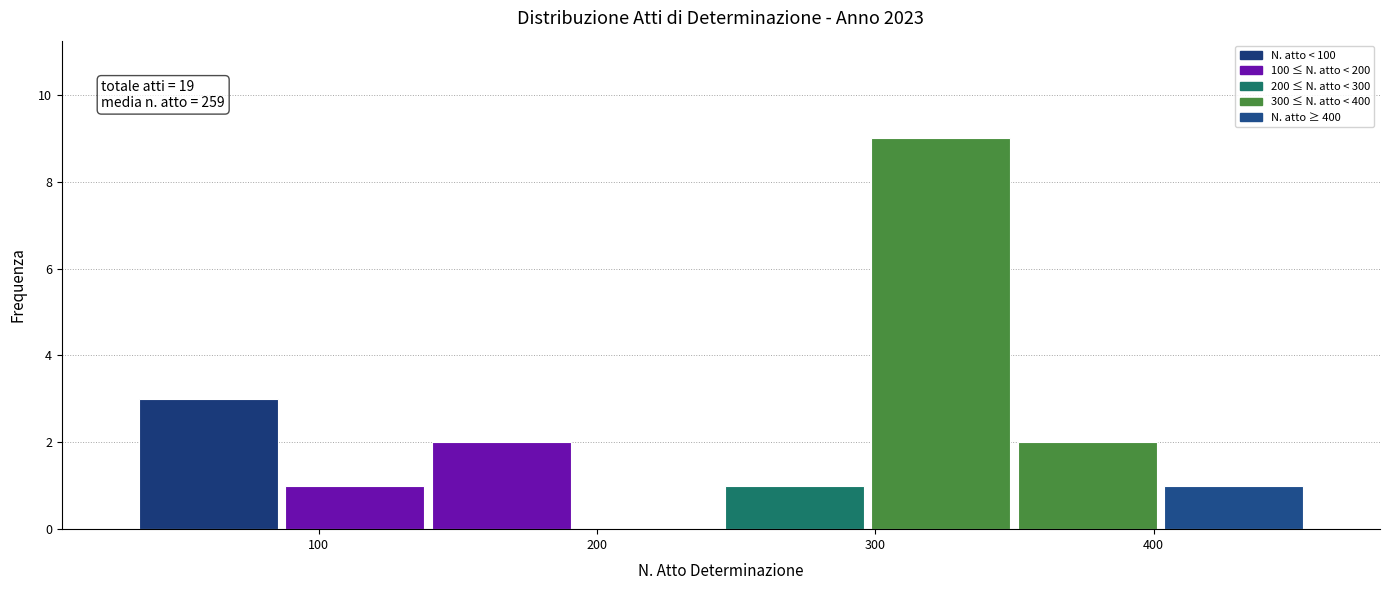

Over which range of the x-axis is the bar tallest?

300 to 350